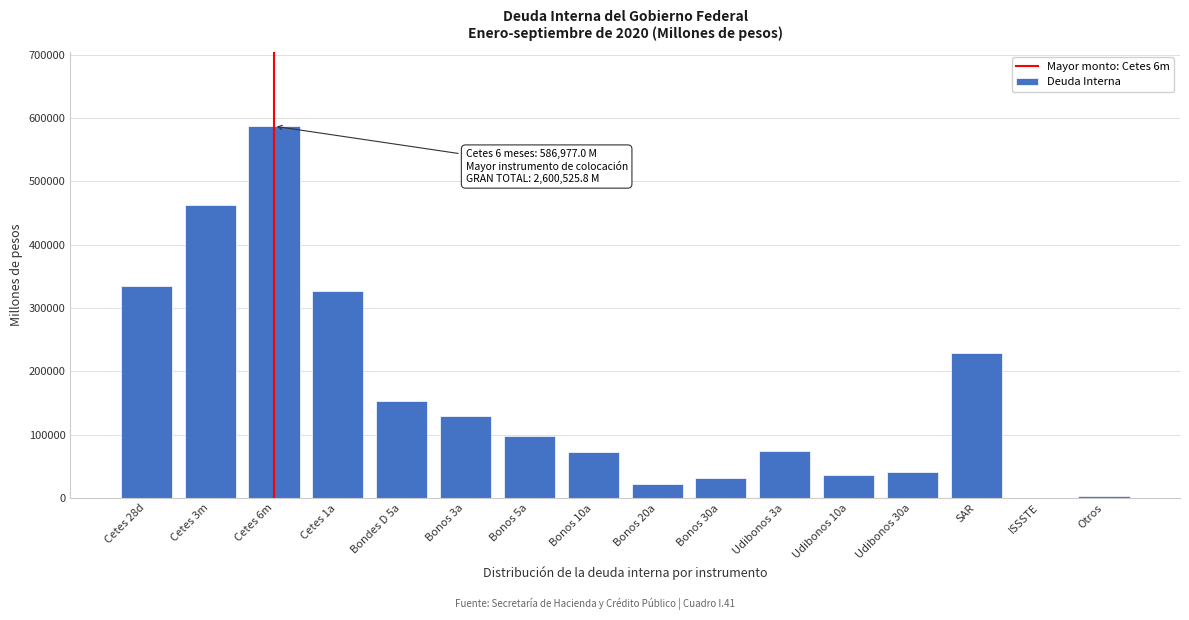

What is the change in value from Cetes 28d to Udibonos 30a?

-294463.0